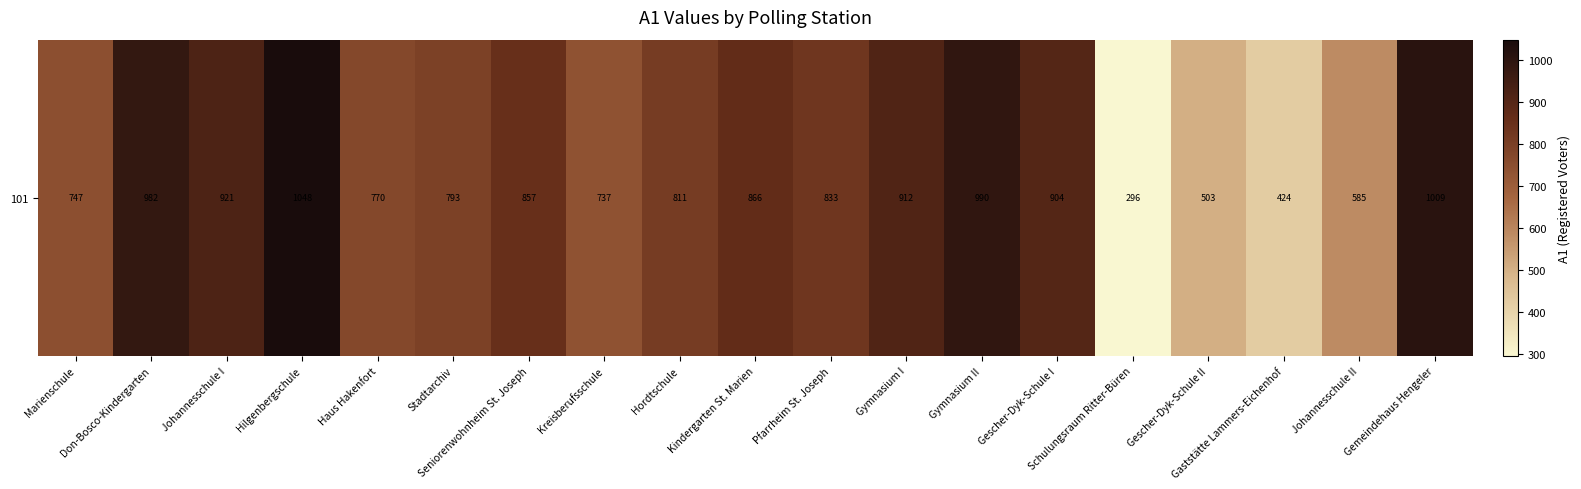

Read the value at Don-Bosco-Kindergarten, to the nearest 10.

980